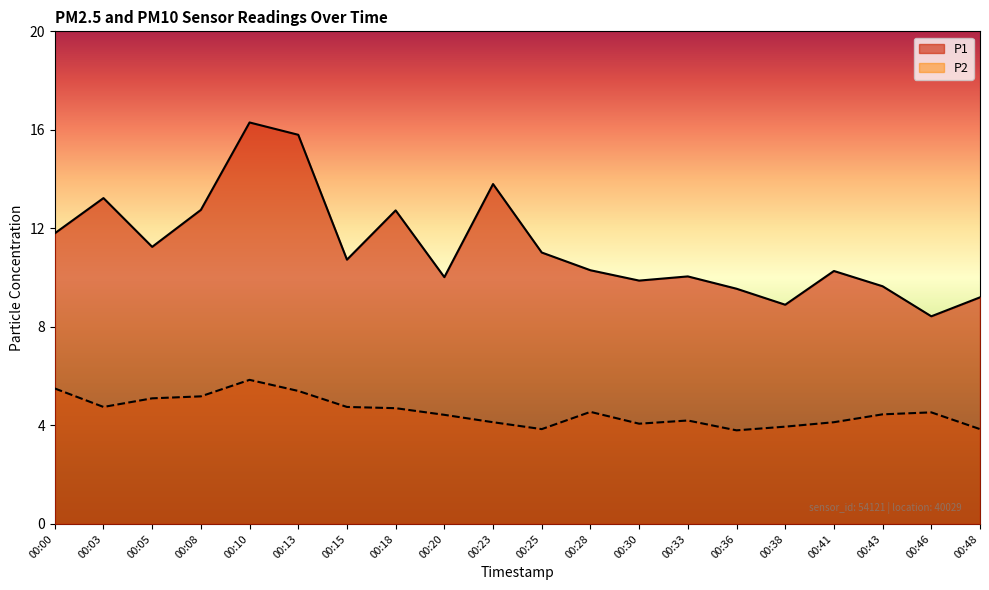

The value of P2 at 00:28 is 6.0. True or false?

False